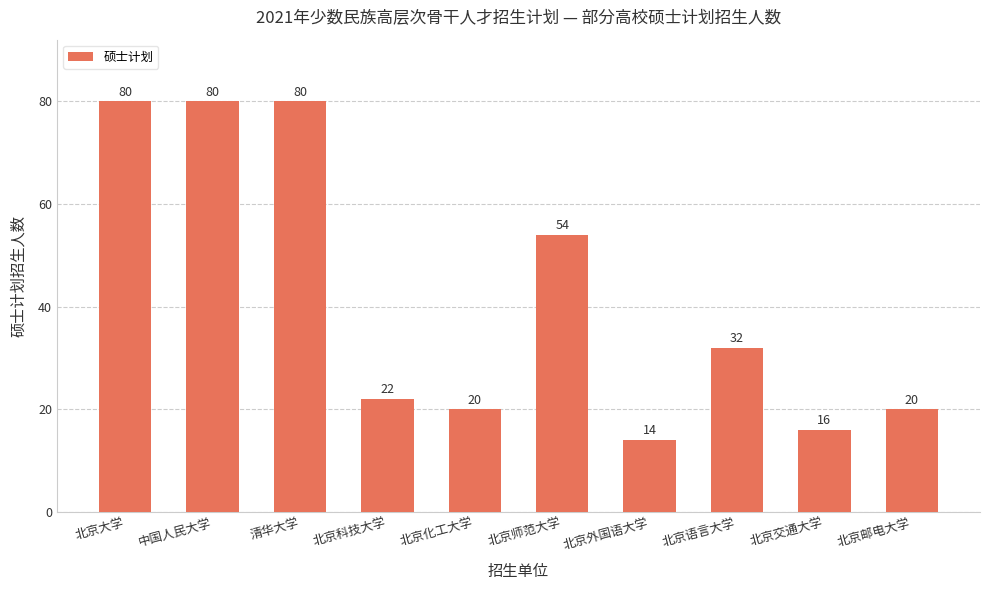

What is the greatest value displayed?

80